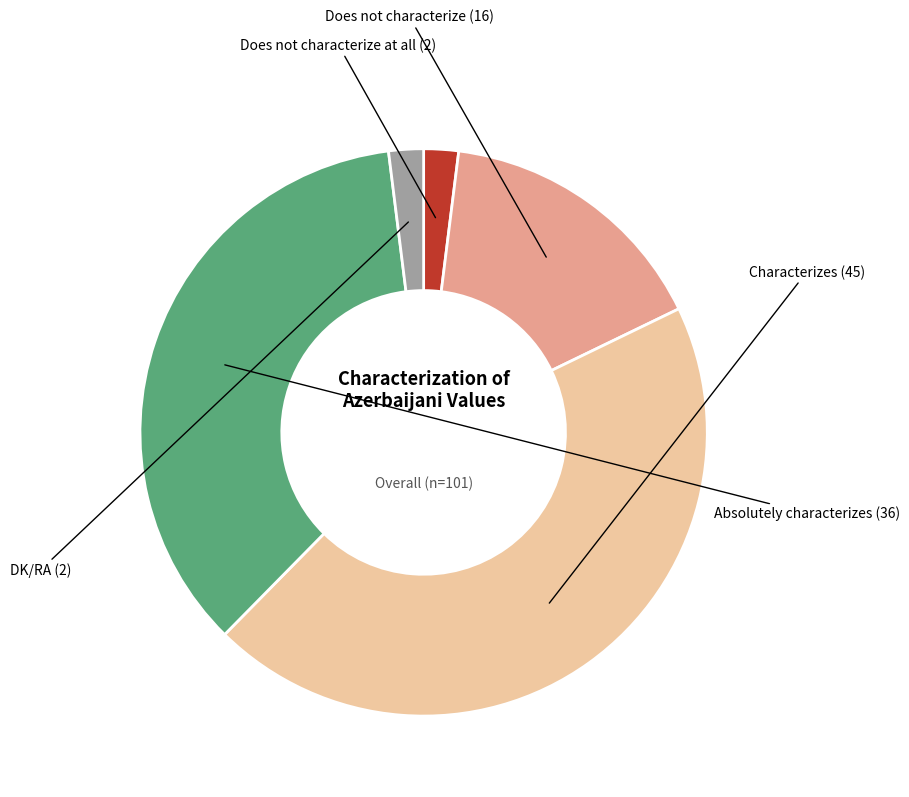

Is it true that Absolutely characterizes is 42% of the pie?

False